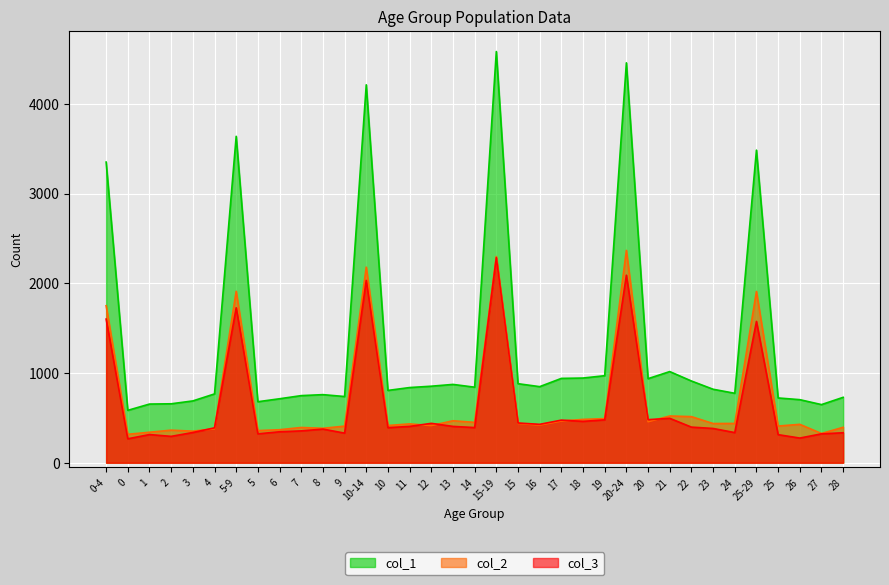

What is the sum of all col_3 values?

22289